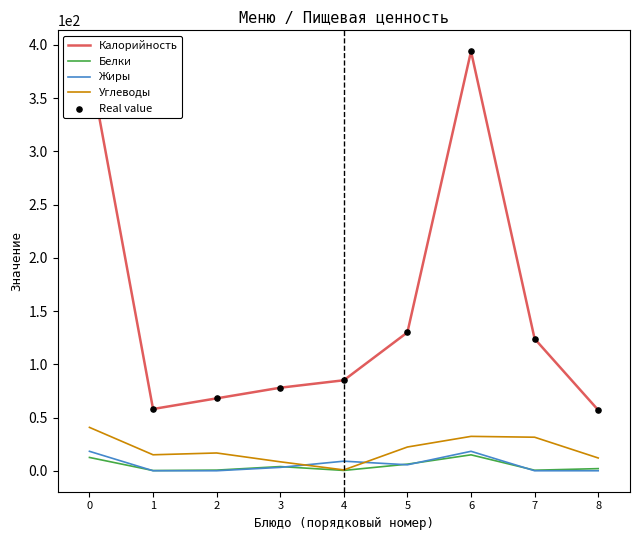

What is the total value across all series at 8?

71.0